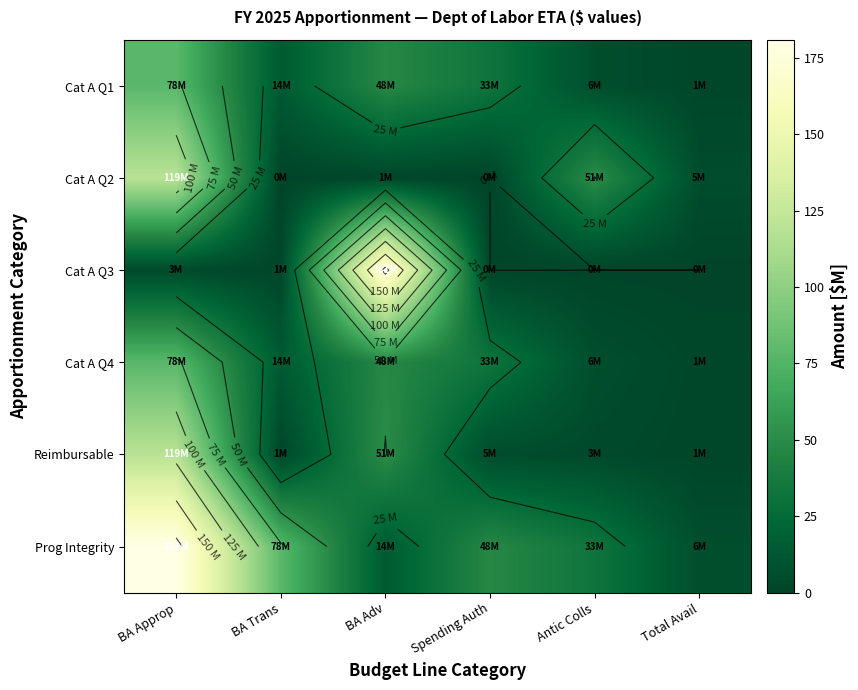

Which label corresponds to the largest value in the chart?

BA Adv